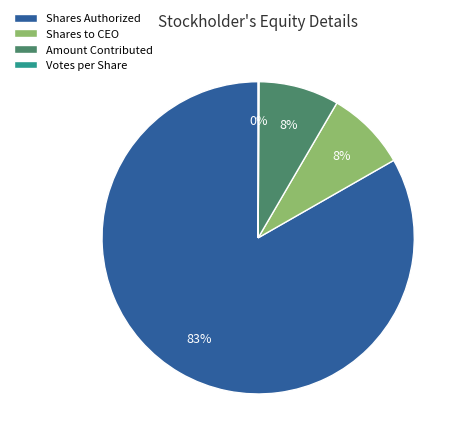

What is the ratio of the value at Shares to CEO to the value at Amount Contributed?

1.0